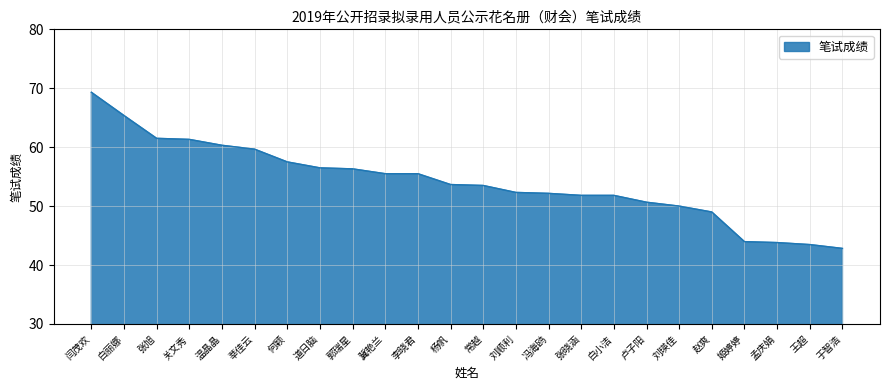

Which category has the highest value across all series?

闫茂欢